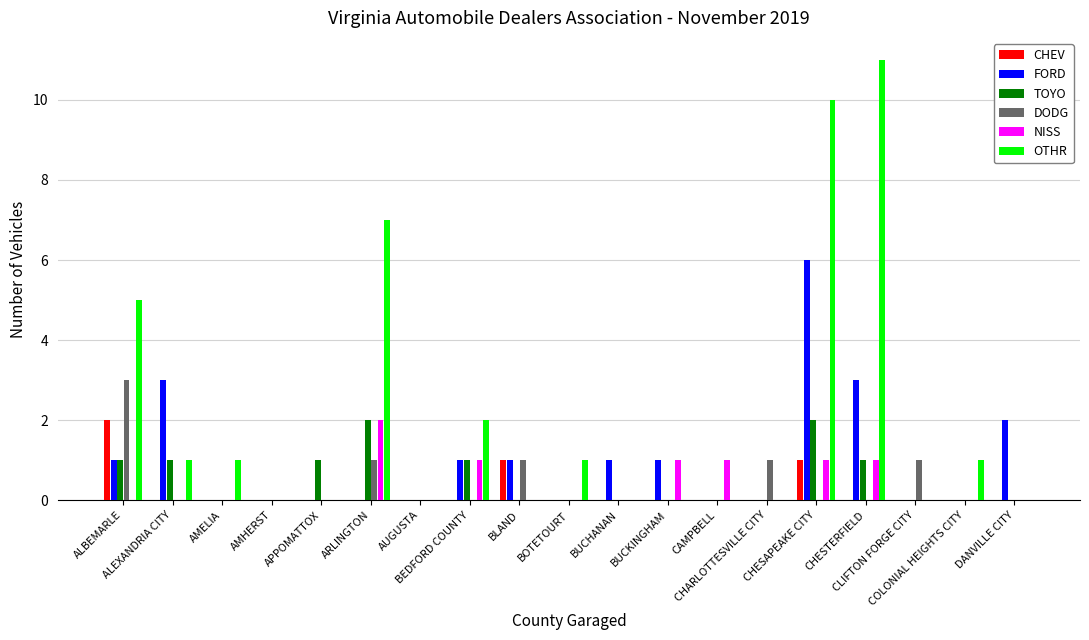

What is the label of the 8th bar from the right?

BUCKINGHAM